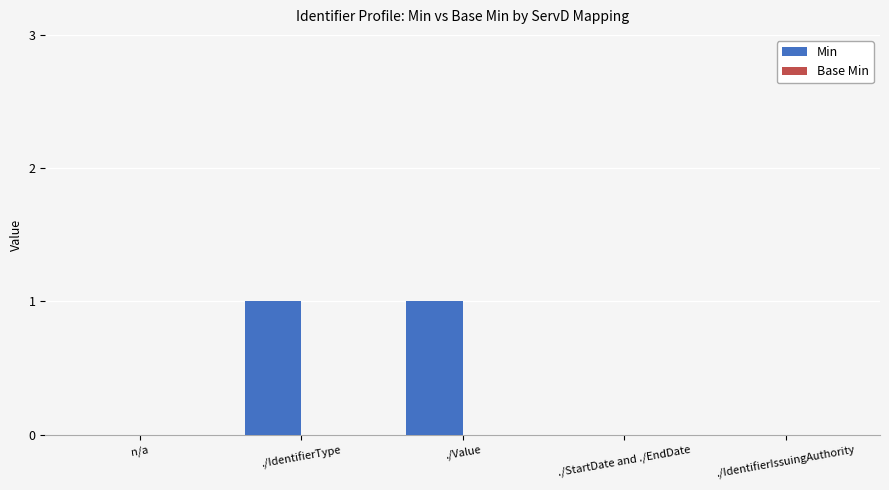

What is the change in value from n/a to ./Value?

+1